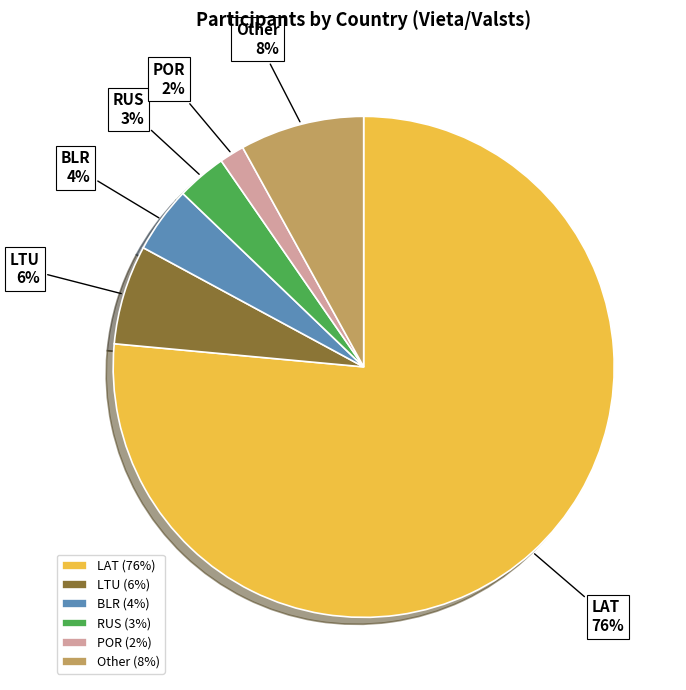

Combined, do BLR and RUS account for over 50%?

No